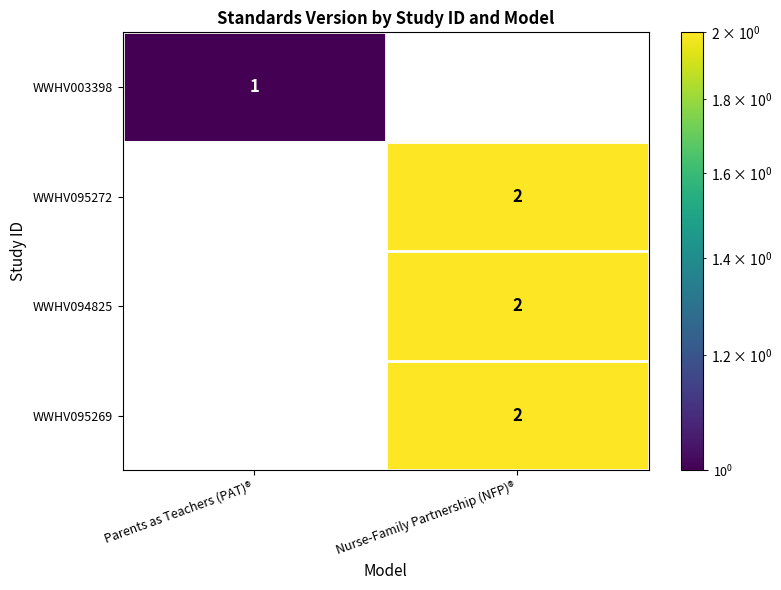

The value of WWHV095272 at Nurse-Family Partnership (NFP)® is 1. True or false?

False